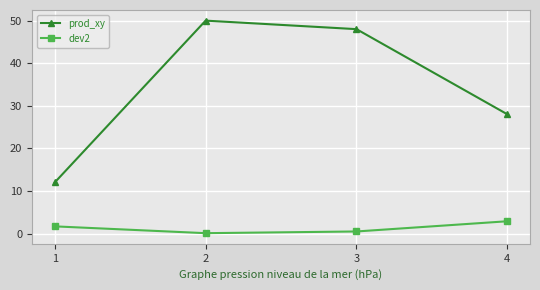

What is the maximum value for dev2?

2.9